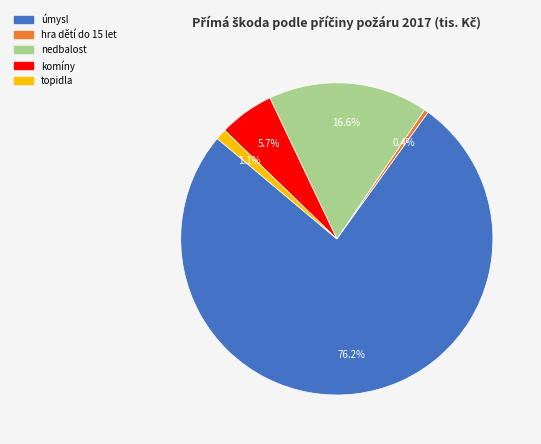

Which slice is the largest?

úmysl